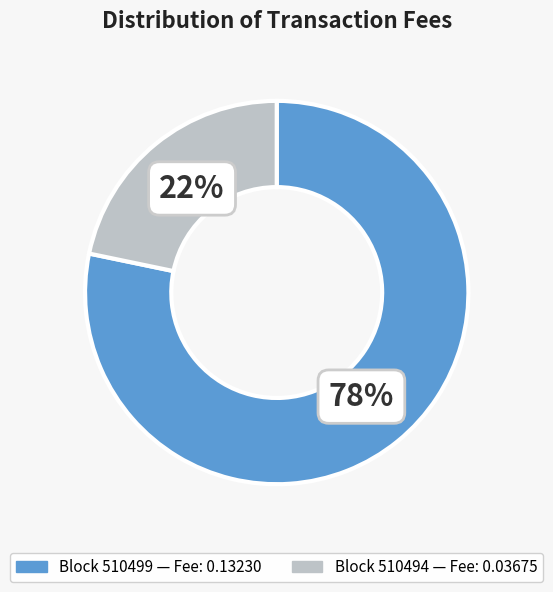

Does any single category account for the majority?

Yes